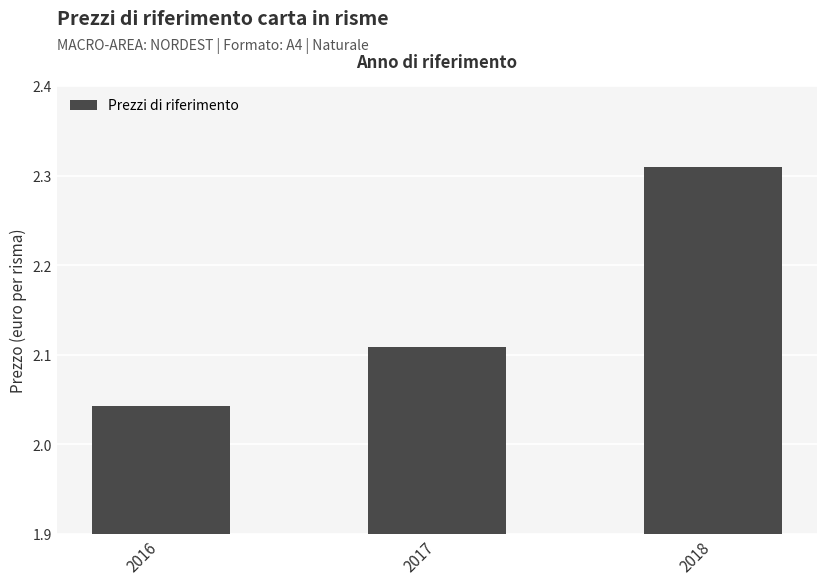

What is the change in value from 2016 to 2017?

+0.1